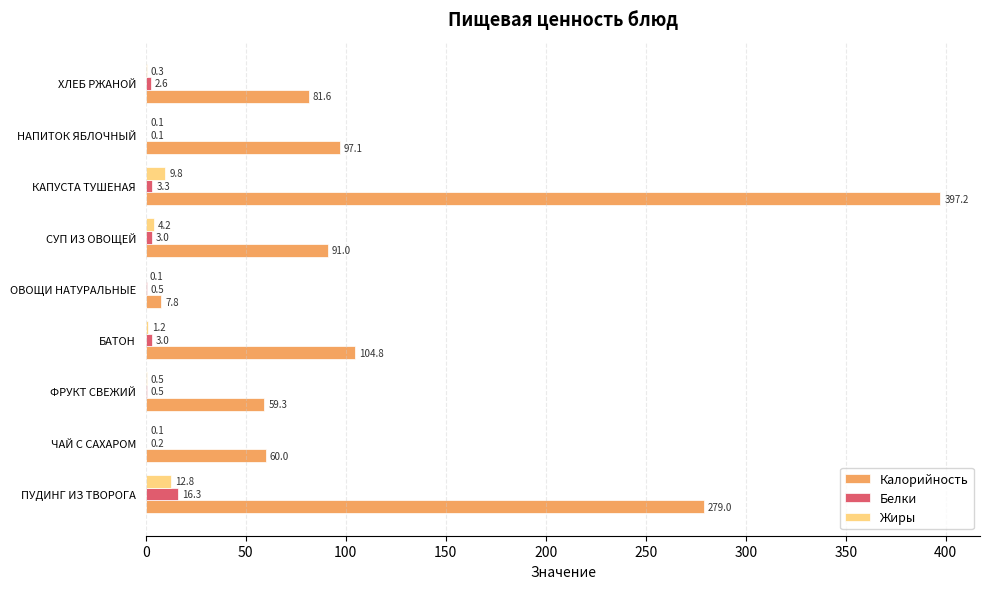

What is the approximate value of Жиры at ФРУКТ СВЕЖИЙ?

0.5